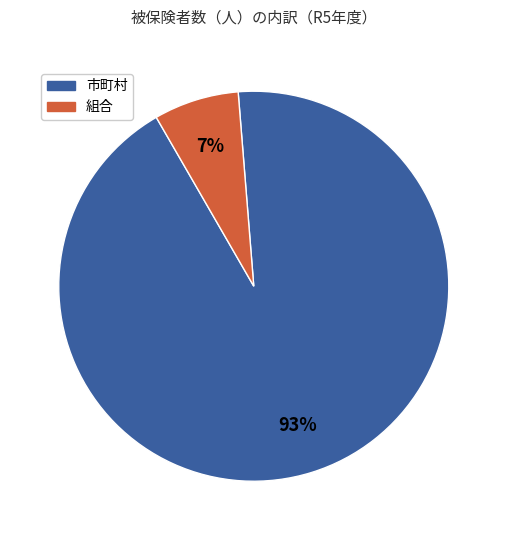

Between 組合 and 市町村, which is larger?

市町村